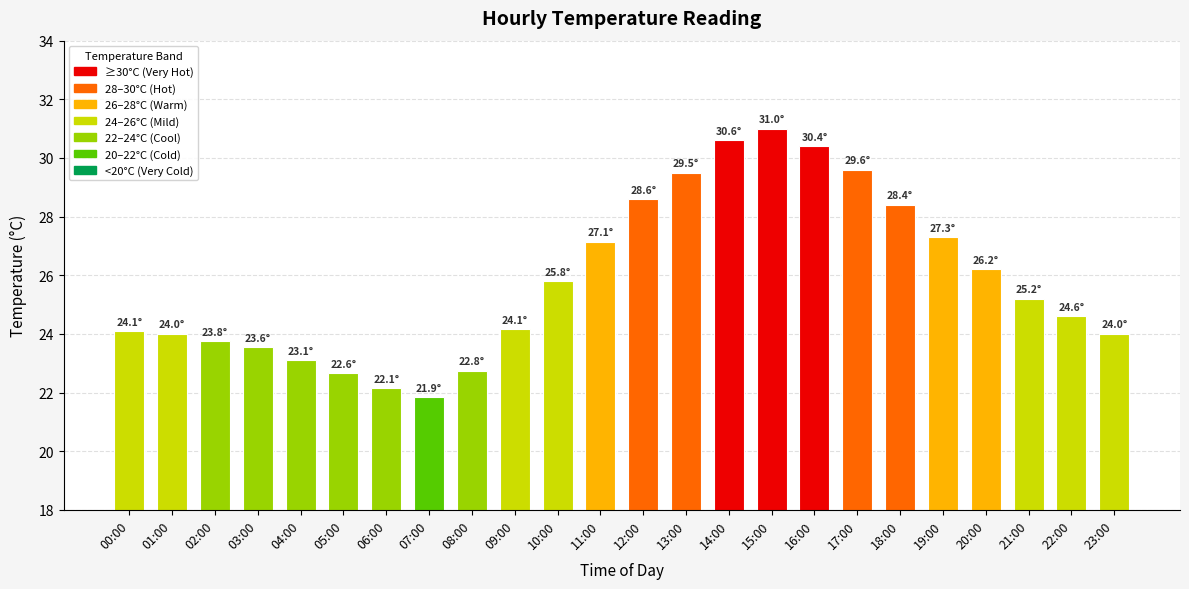

What is the label of the 15th bar from the left?

14:00